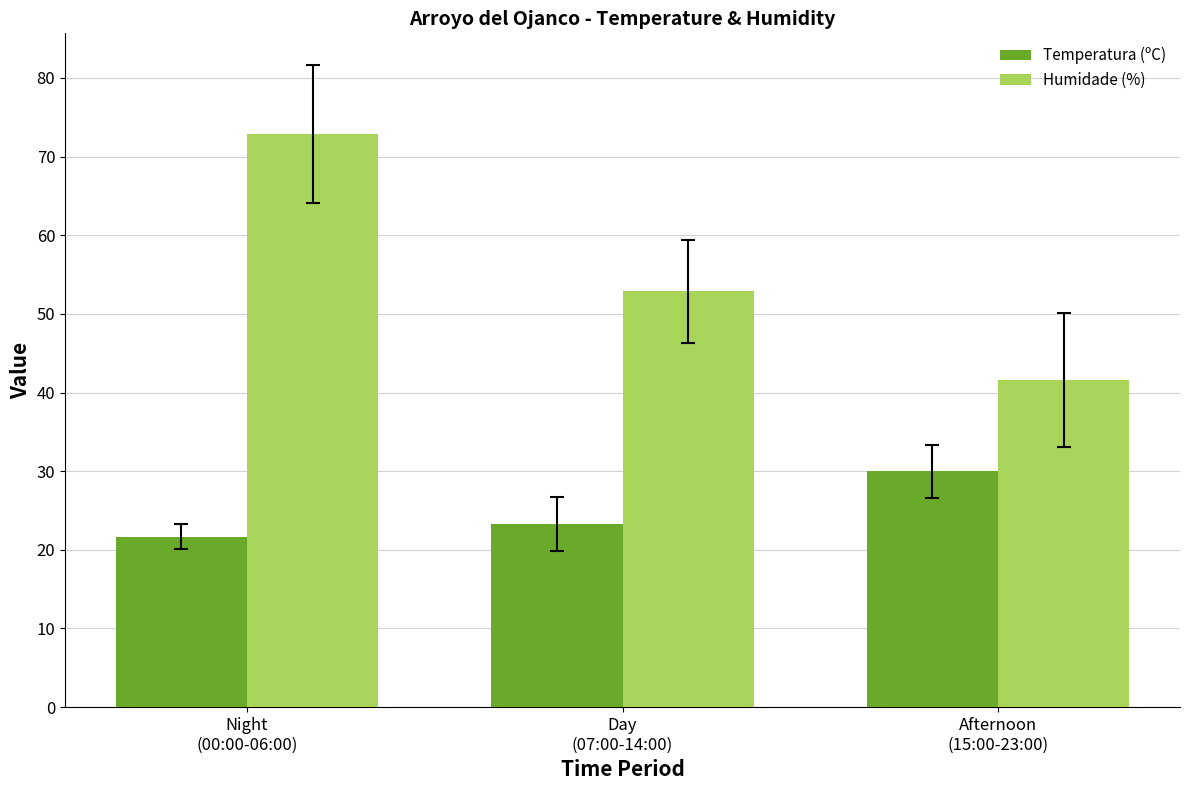

Which series has the largest range (max minus min)?

Humidade (%)